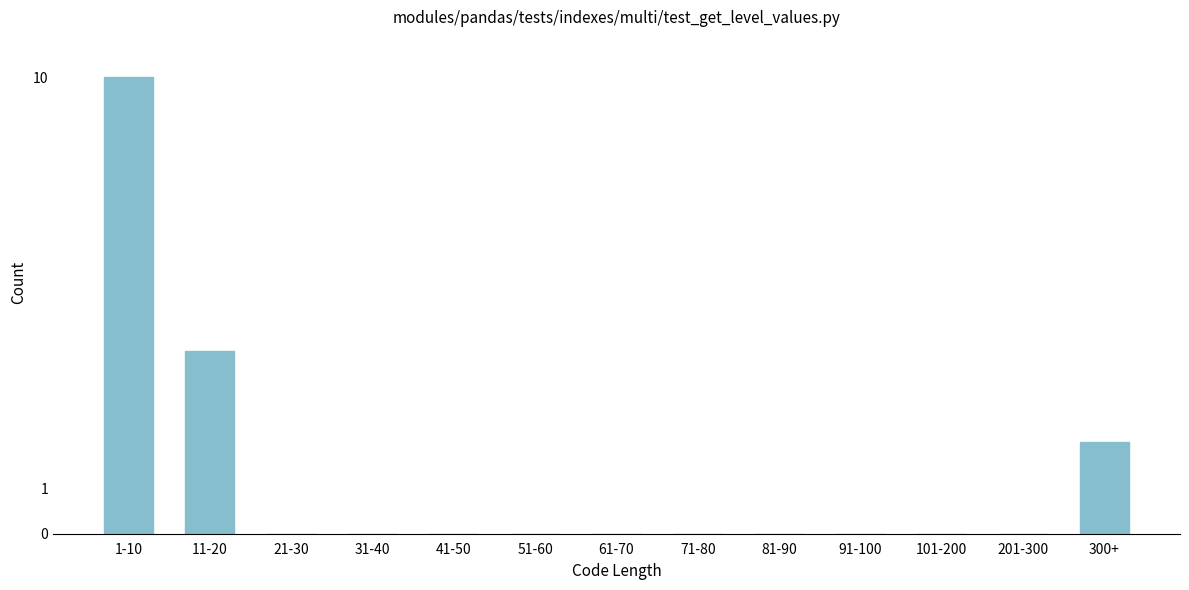

Reading left to right, list all the values displayed in this chart.

1-10=10	11-20=4	21-30=0	31-40=0	41-50=0	51-60=0	61-70=0	71-80=0	81-90=0	91-100=0	101-200=0	201-300=0	300+=2